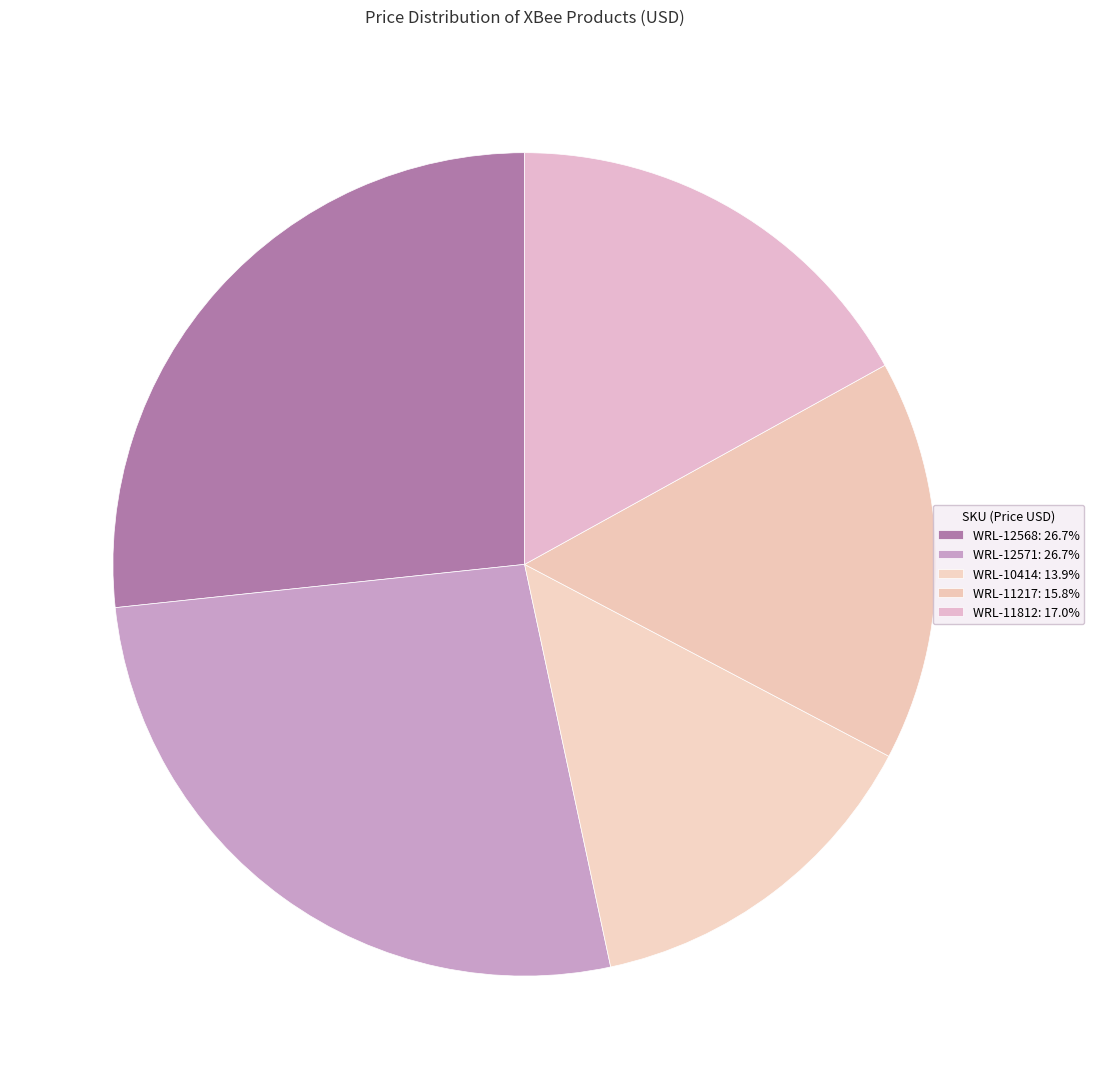

To the nearest percent, what is the average slice percentage?

20%